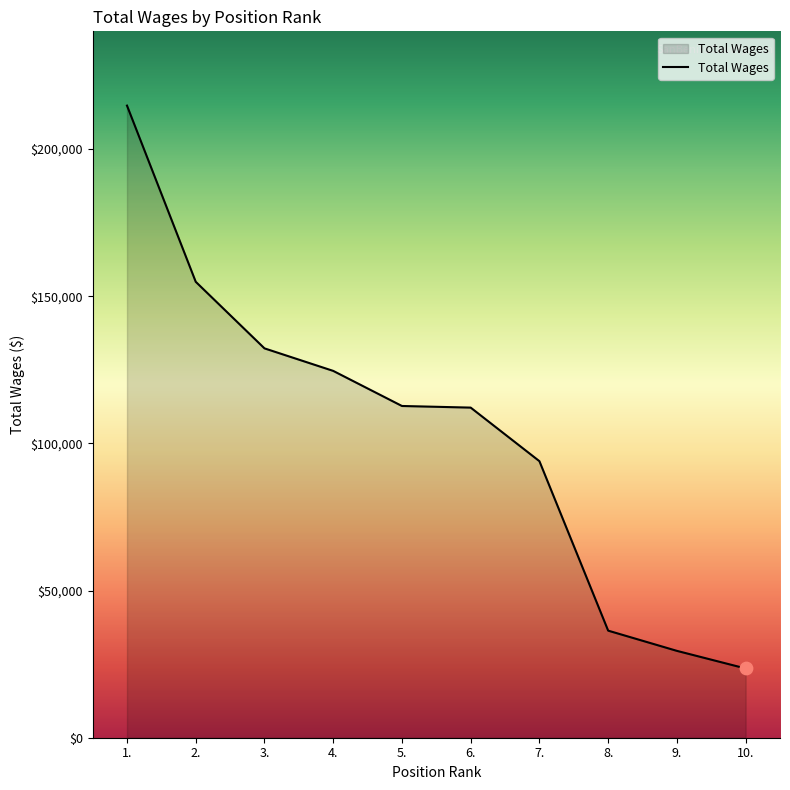

What is the change in value from 2. to 7.?

-60951